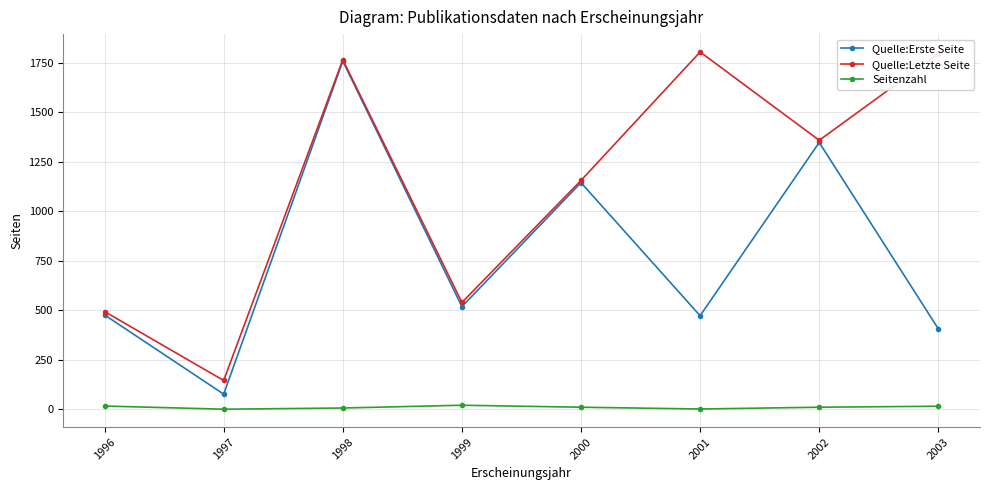

Where is the first local minimum for Quelle:Erste Seite?

1997